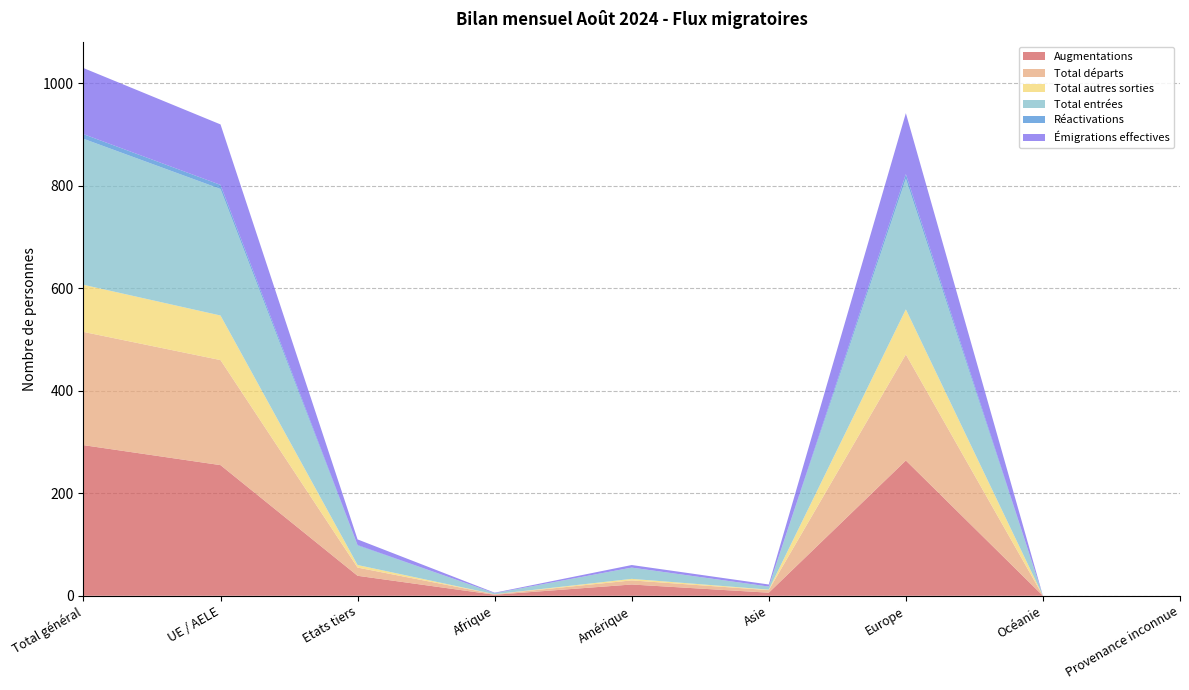

Reading left to right, list all the values displayed in this chart.

Augmentations: Total général=294	UE / AELE=255	Etats tiers=39	Afrique=2	Amérique=22	Asie=6	Europe=264	Océanie=0	Provenance inconnue=0
Total départs: Total général=221	UE / AELE=205	Etats tiers=16	Afrique=1	Amérique=8	Asie=5	Europe=207	Océanie=0	Provenance inconnue=0
Total autres sorties: Total général=92	UE / AELE=87	Etats tiers=5	Afrique=0	Amérique=3	Asie=1	Europe=88	Océanie=0	Provenance inconnue=0
Total entrées: Total général=285	UE / AELE=247	Etats tiers=38	Afrique=2	Amérique=22	Asie=6	Europe=255	Océanie=0	Provenance inconnue=0
Réactivations: Total général=9	UE / AELE=8	Etats tiers=1	Afrique=0	Amérique=0	Asie=0	Europe=9	Océanie=0	Provenance inconnue=0
Émigrations effectives: Total général=129	UE / AELE=118	Etats tiers=11	Afrique=1	Amérique=5	Asie=4	Europe=119	Océanie=0	Provenance inconnue=0